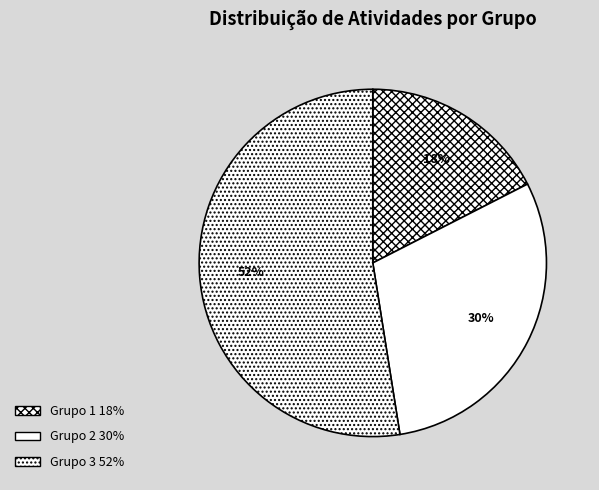

To the nearest percent, what portion does Grupo 2 represent?

30%